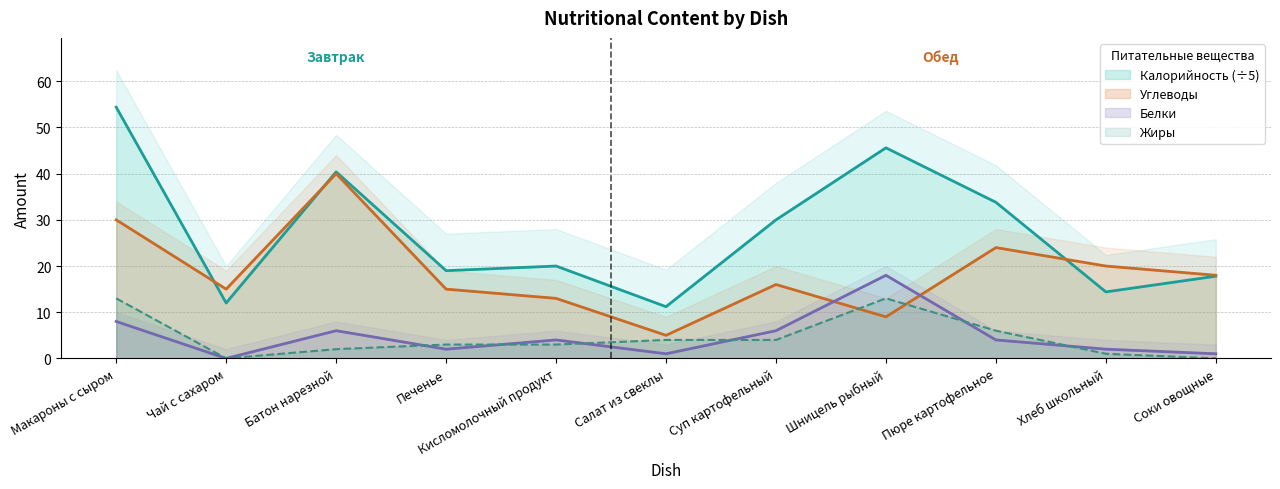

Is the value of Белки at Салат из свеклы greater than the value of Жиры at Макароны с сыром?

No